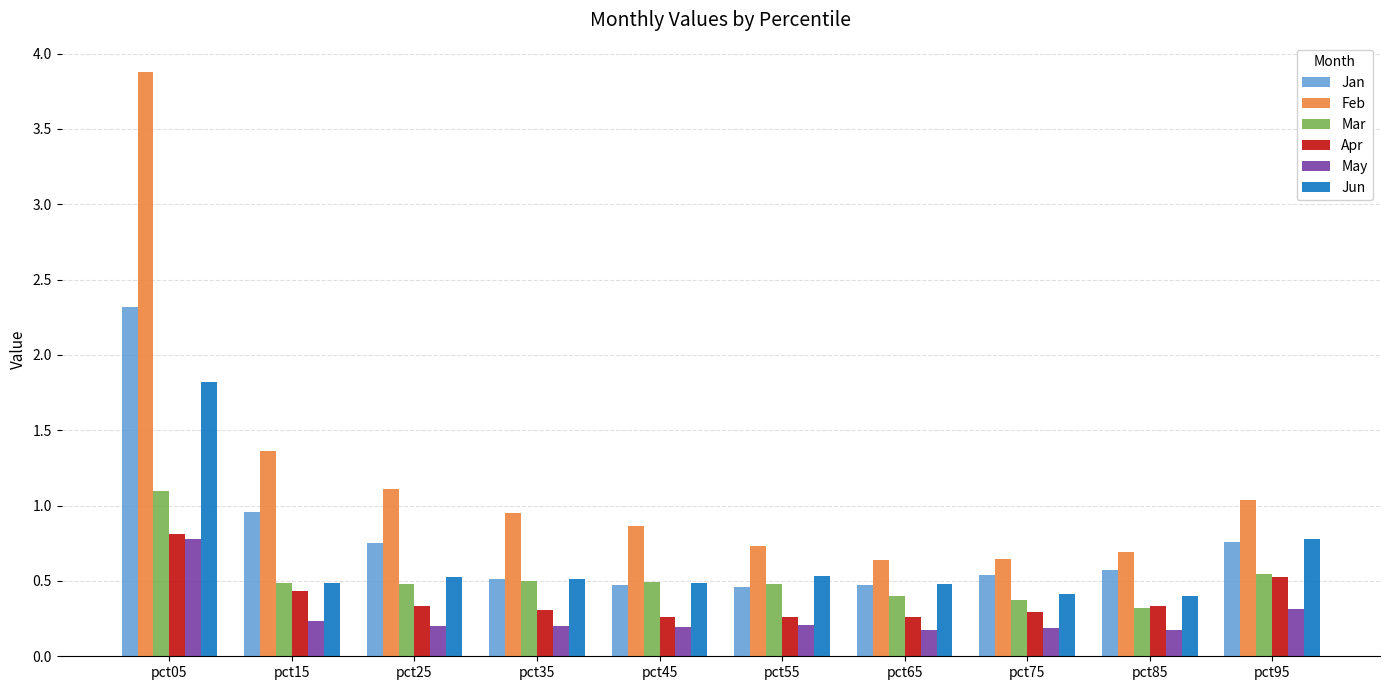

What is the greatest value displayed?

3.9